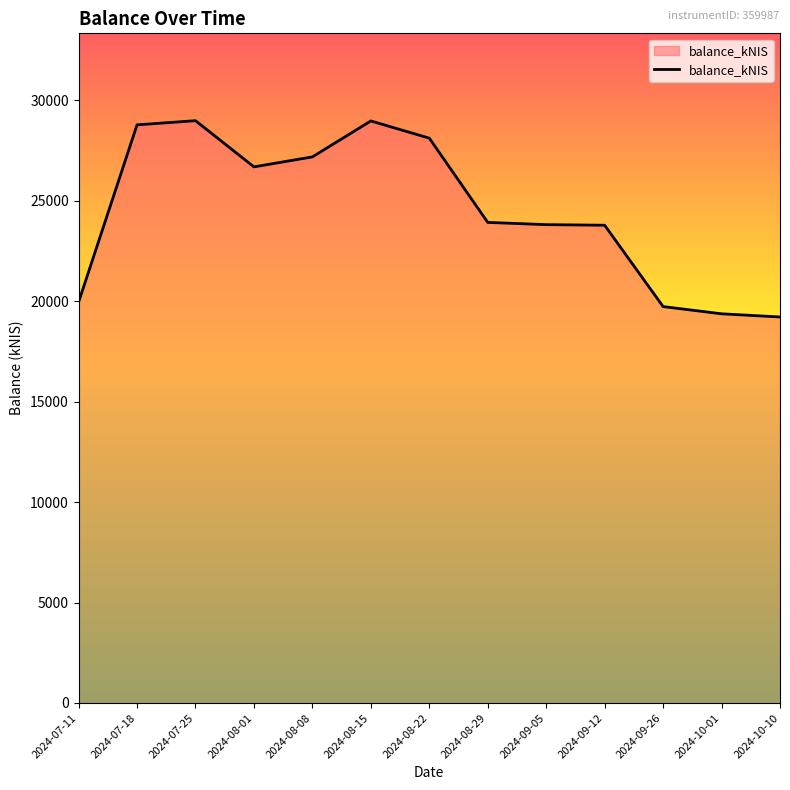

How many lines are shown in the chart?

1